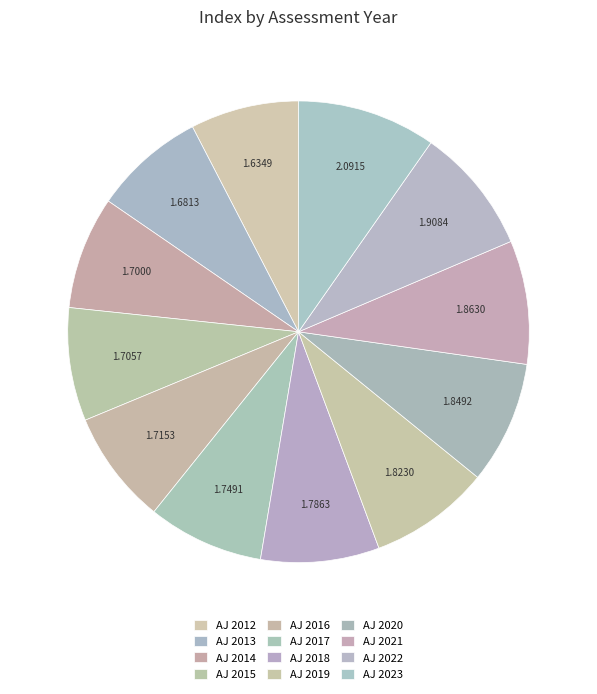

Combined, do AJ 2021 and AJ 2023 account for over 50%?

No